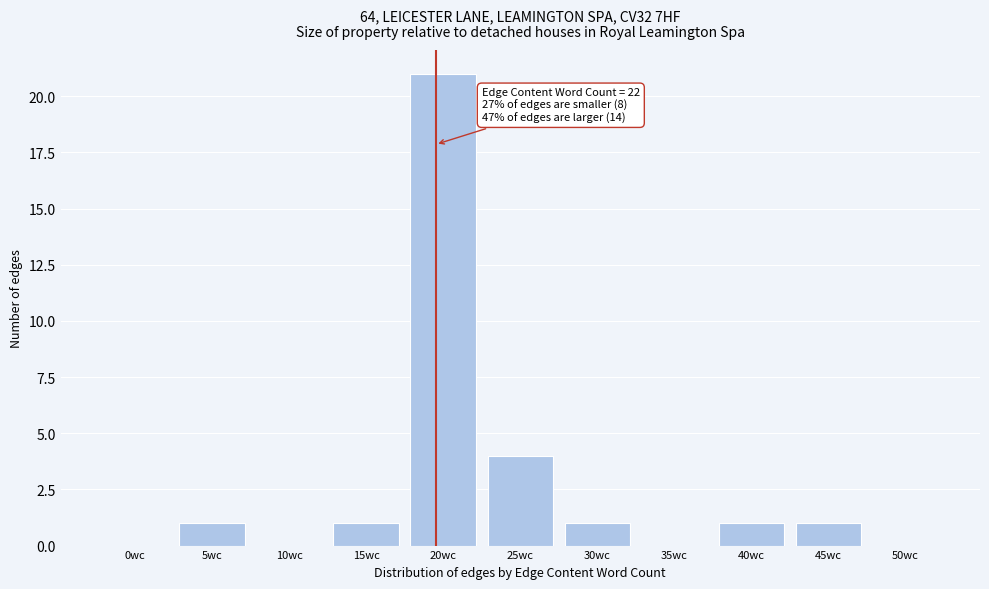

Reading left to right, list all the values displayed in this chart.

0wc=0	5wc=1	10wc=0	15wc=1	20wc=21	25wc=4	30wc=1	35wc=0	40wc=1	45wc=1	50wc=0